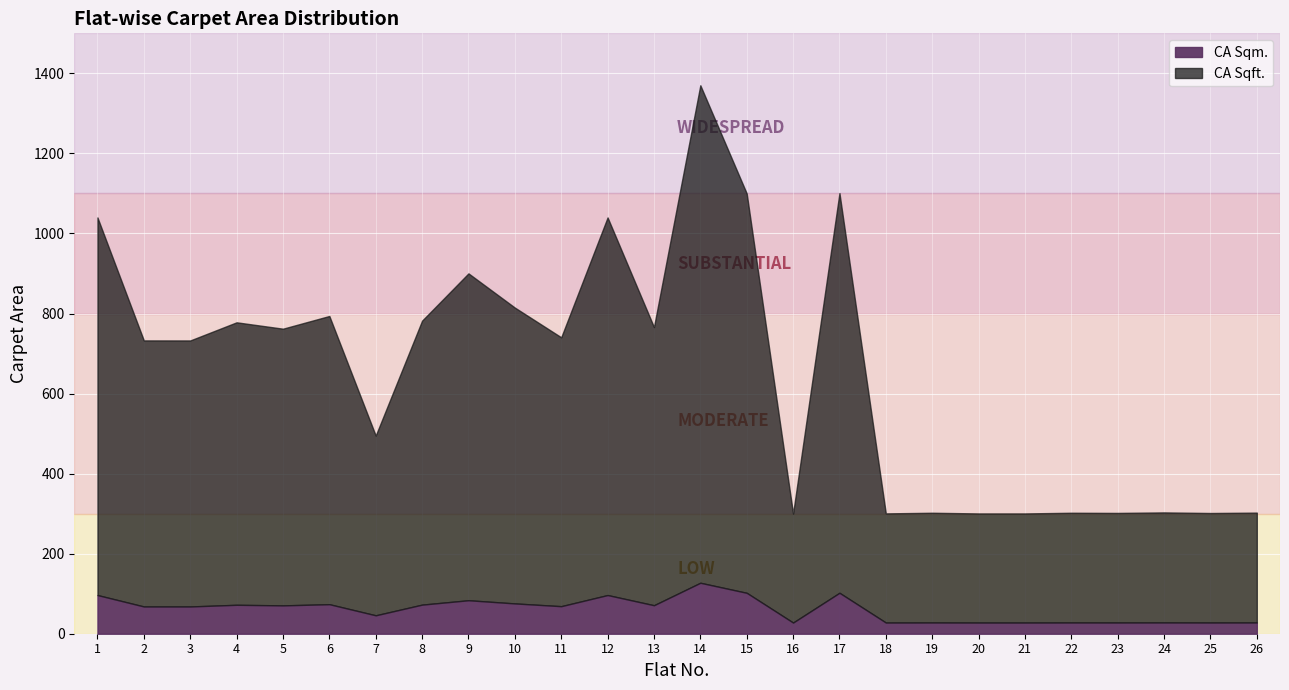

What is the spread (max minus min) of values at 1?

943.4